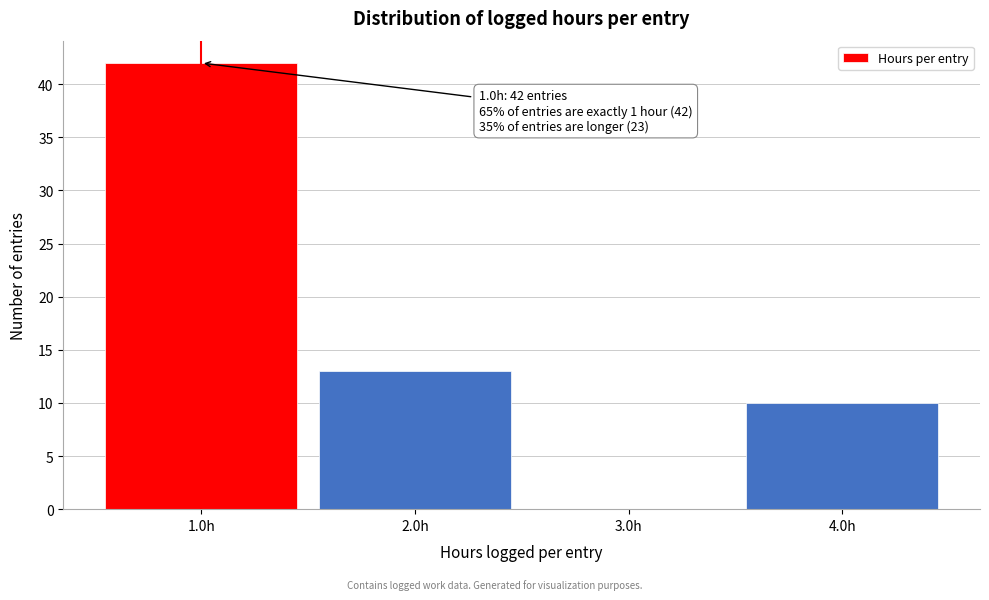

Which range on the x-axis has the tallest bar?

0.5 to 1.5